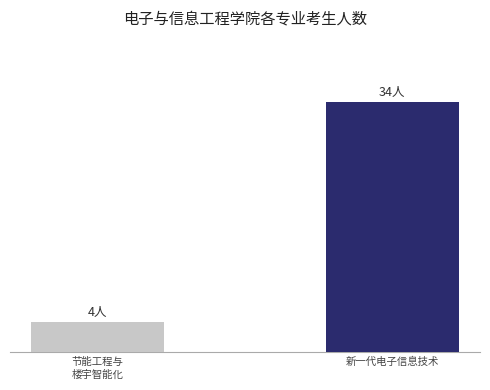

Which label corresponds to the largest value in the chart?

新一代电子信息技术